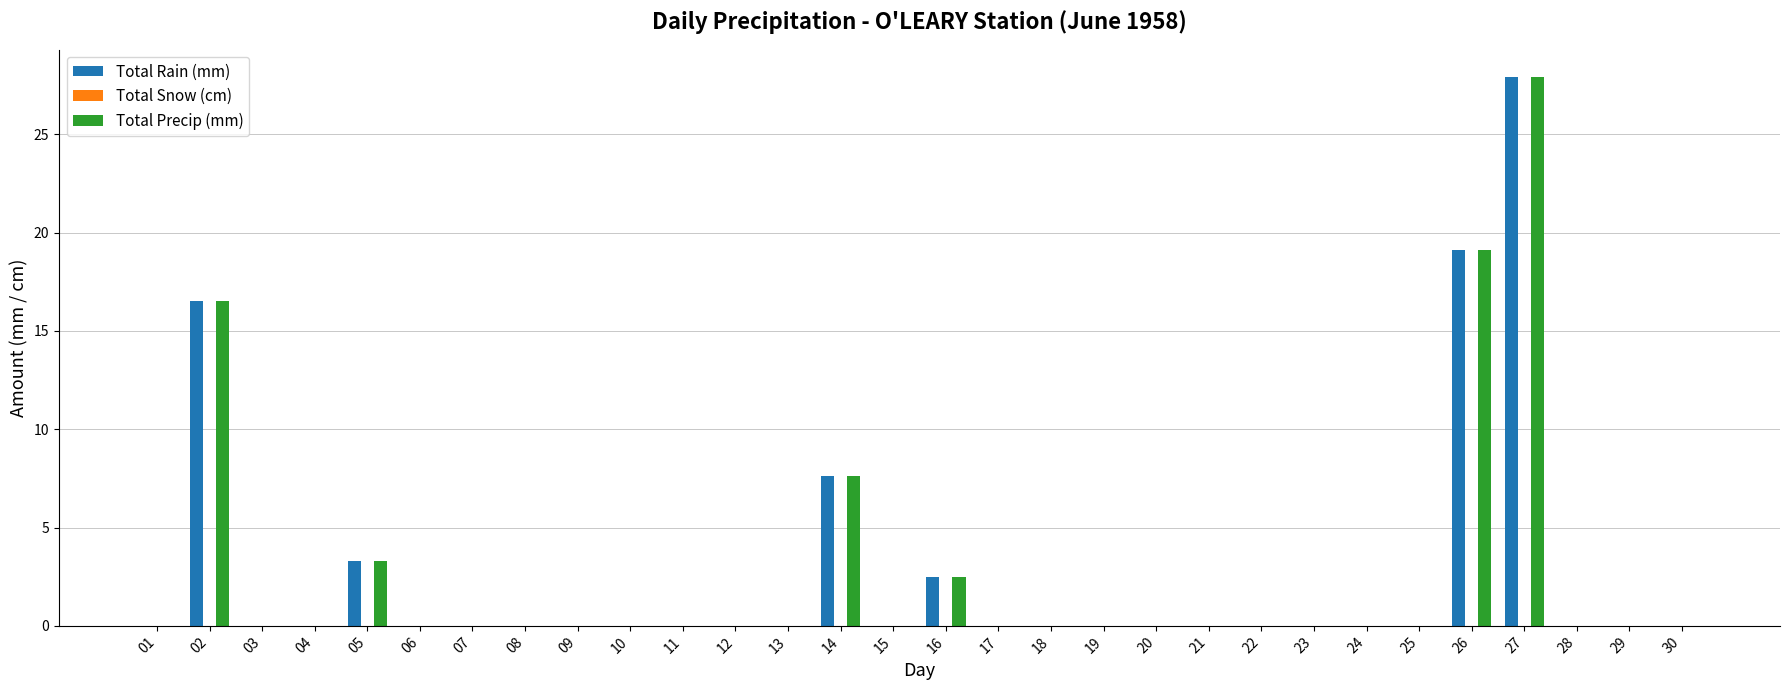

What is the sum of the Total Precip (mm) values at 27 and 05?

31.2